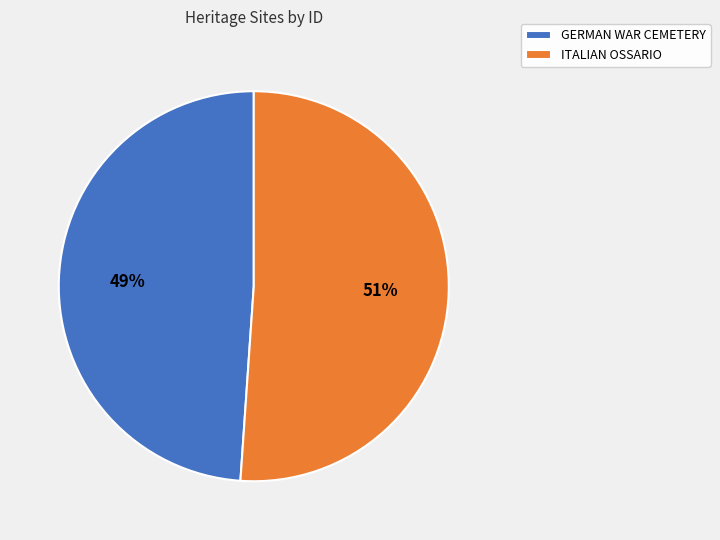

The ITALIAN OSSARIO slice represents 60% of the pie. True or false?

False